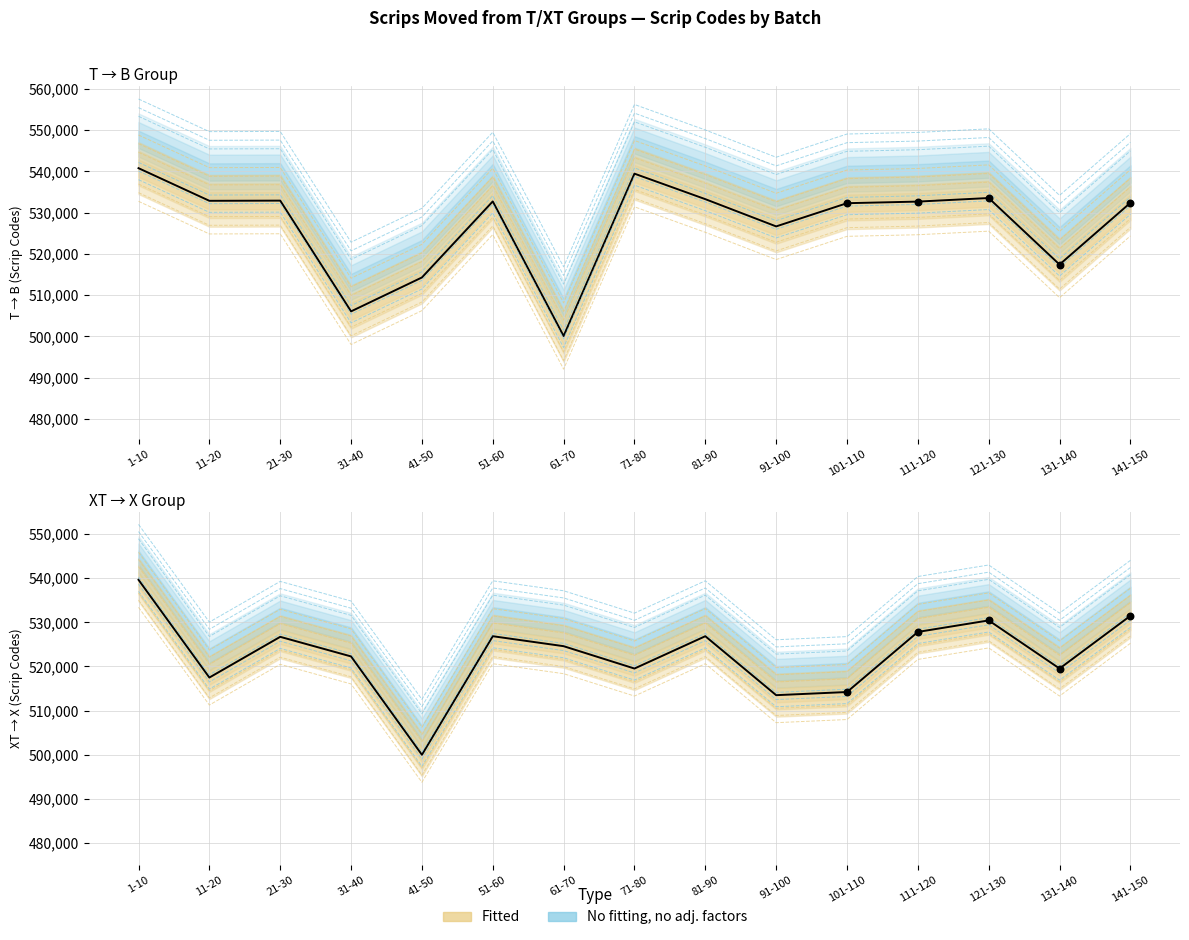

What is the change in value from 101-110 to 121-130?

+16212